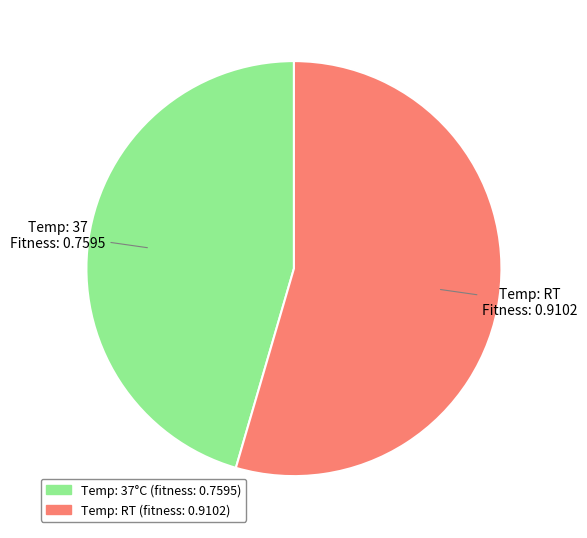

Is there any slice that represents more than half of the pie?

Yes